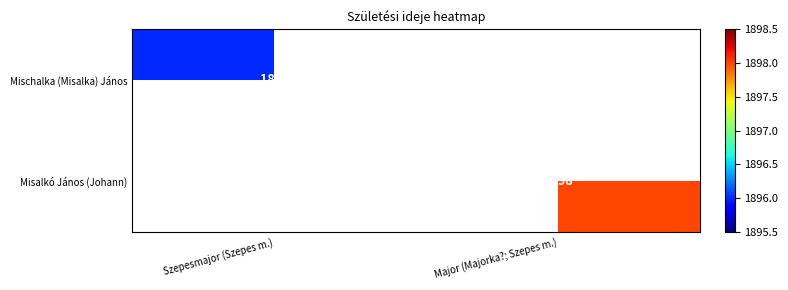

The Misalkó János (Johann) series shows 692 at Major (Majorka?; Szepes m.). True or false?

False